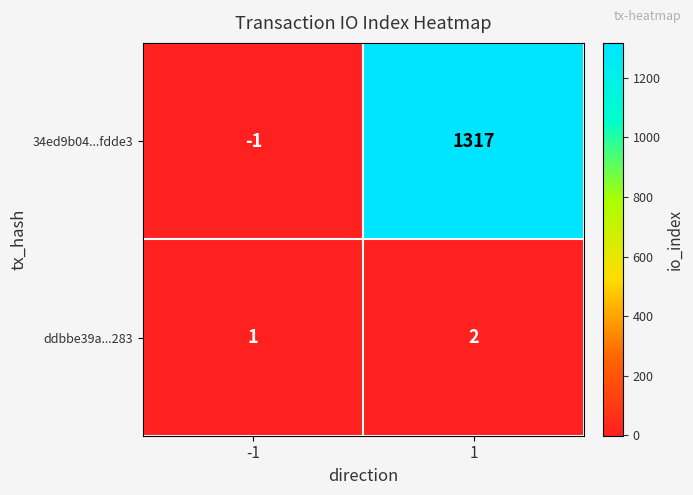

Rank the series by their average value, from lowest to highest.

ddbbe39a...283, 34ed9b04...fdde3